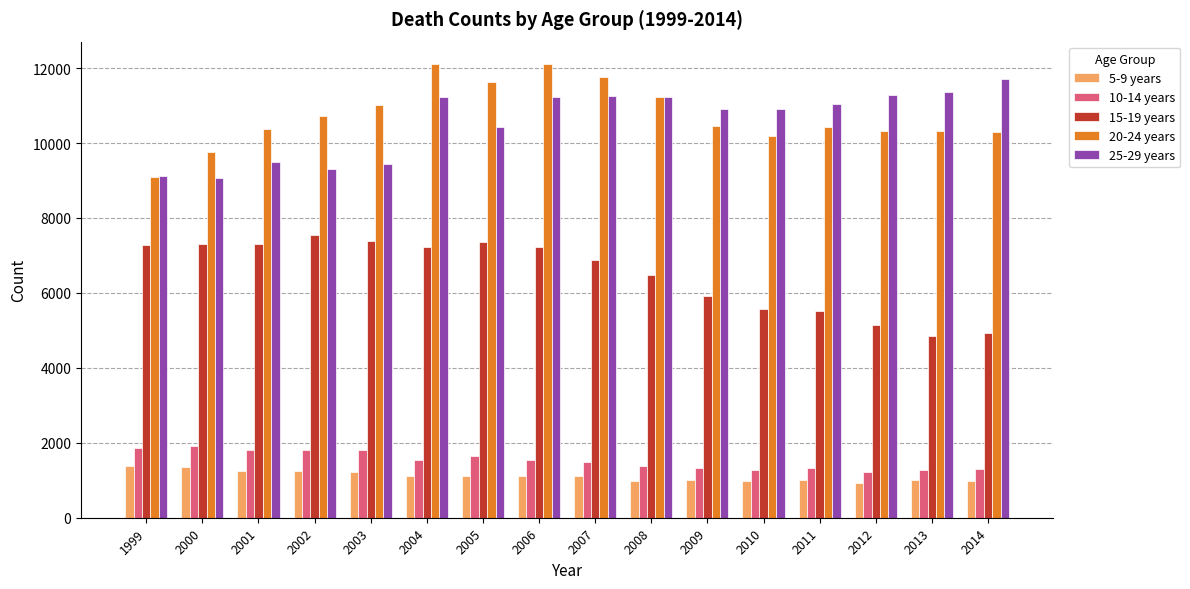

Rank the series at 2011 from lowest to highest value.

5-9 years, 10-14 years, 15-19 years, 20-24 years, 25-29 years